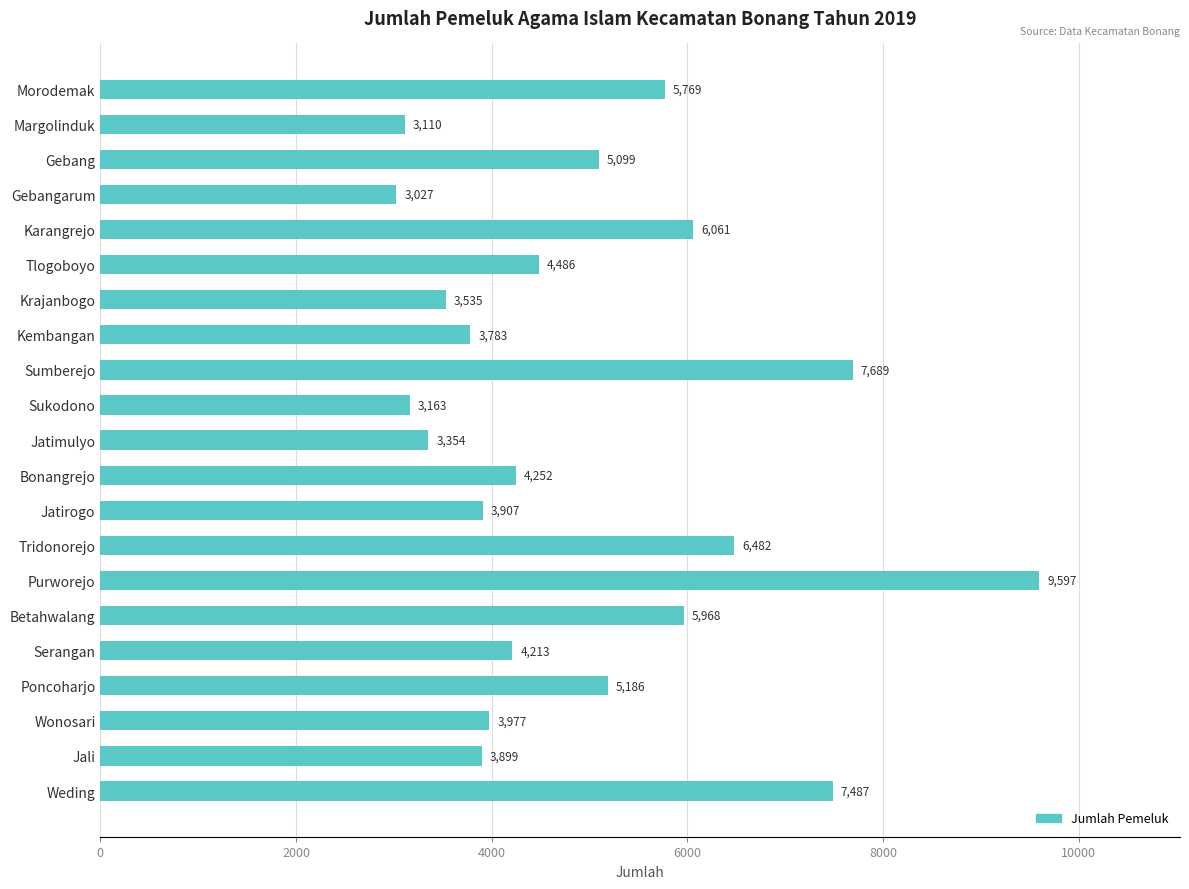

Rank the categories by value from lowest to highest.

Gebangarum, Margolinduk, Sukodono, Jatimulyo, Krajanbogo, Kembangan, Jali, Jatirogo, Wonosari, Serangan, Bonangrejo, Tlogoboyo, Gebang, Poncoharjo, Morodemak, Betahwalang, Karangrejo, Tridonorejo, Weding, Sumberejo, Purworejo